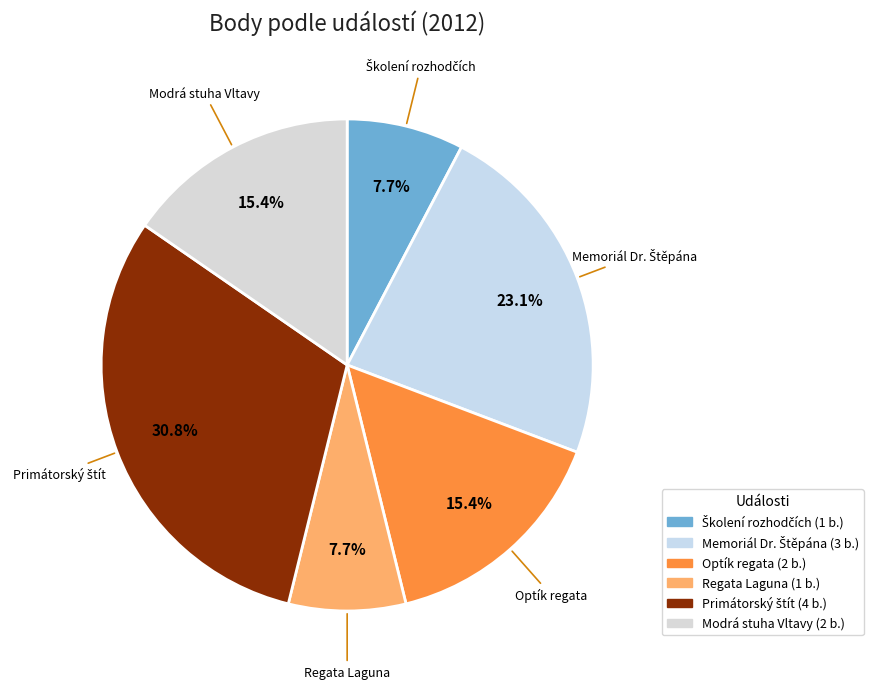

To the nearest percent, what is the difference between the largest and smallest slice percentages?

23%